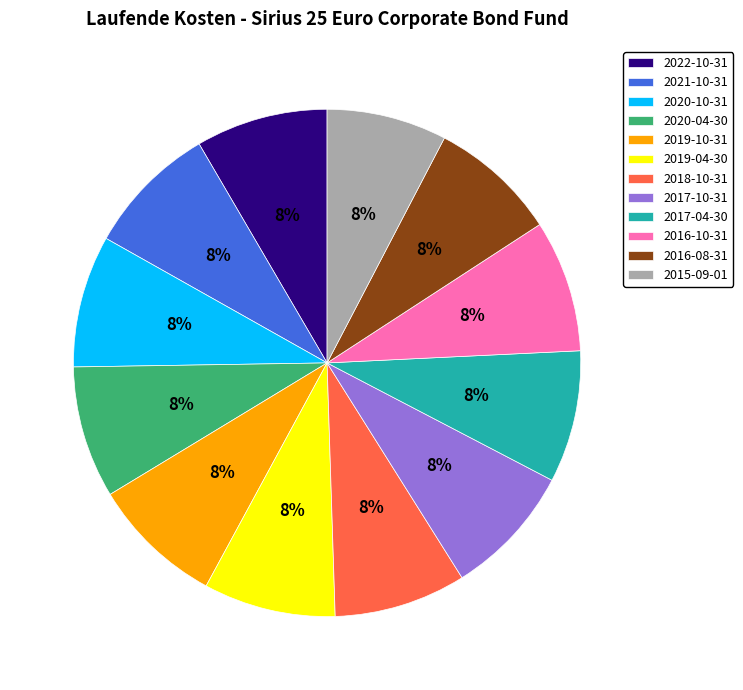

To the nearest percent, what is the average slice percentage?

8%